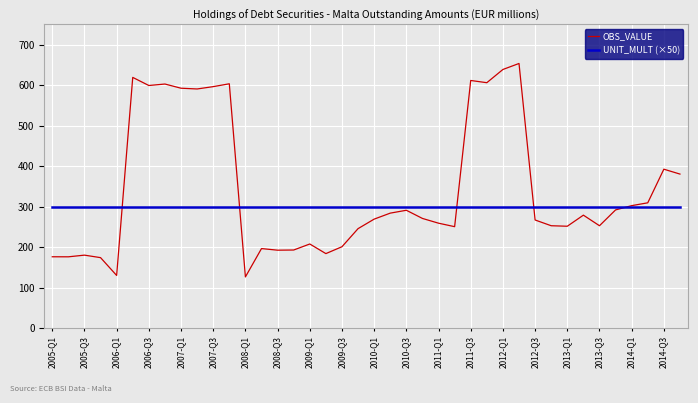

Which series has the widest spread of values?

OBS_VALUE